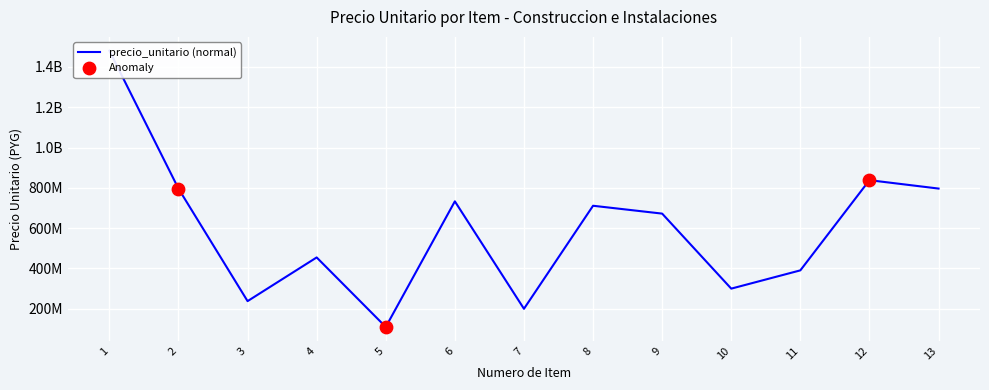

Approximately how many times larger is the value at 11 compared to 12?

0.5